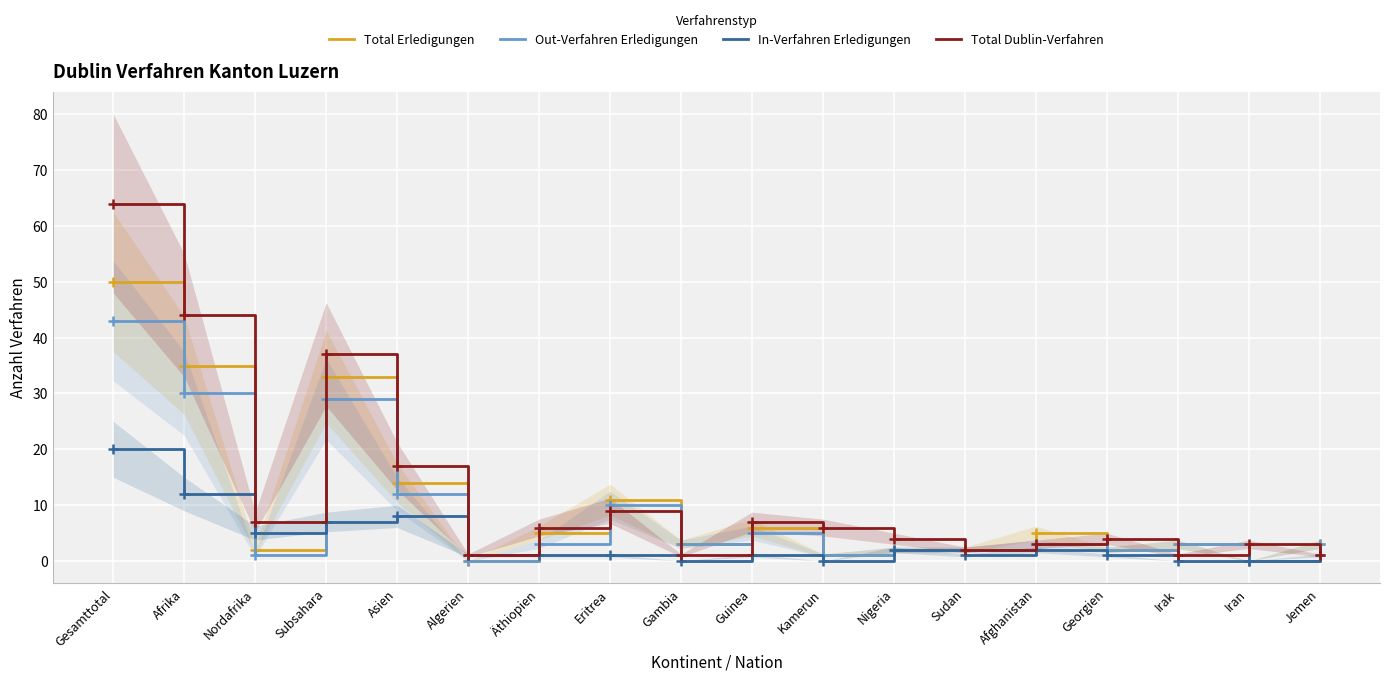

Where is the first local maximum for Total Dublin-Verfahren?

Subsahara